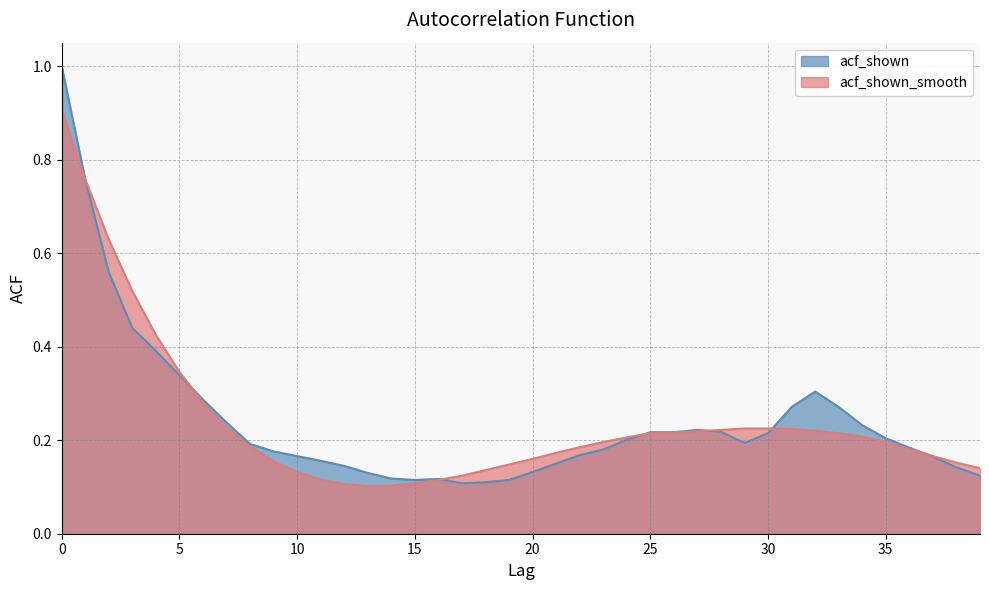

Which category has the lowest value in the acf_shown series?

17